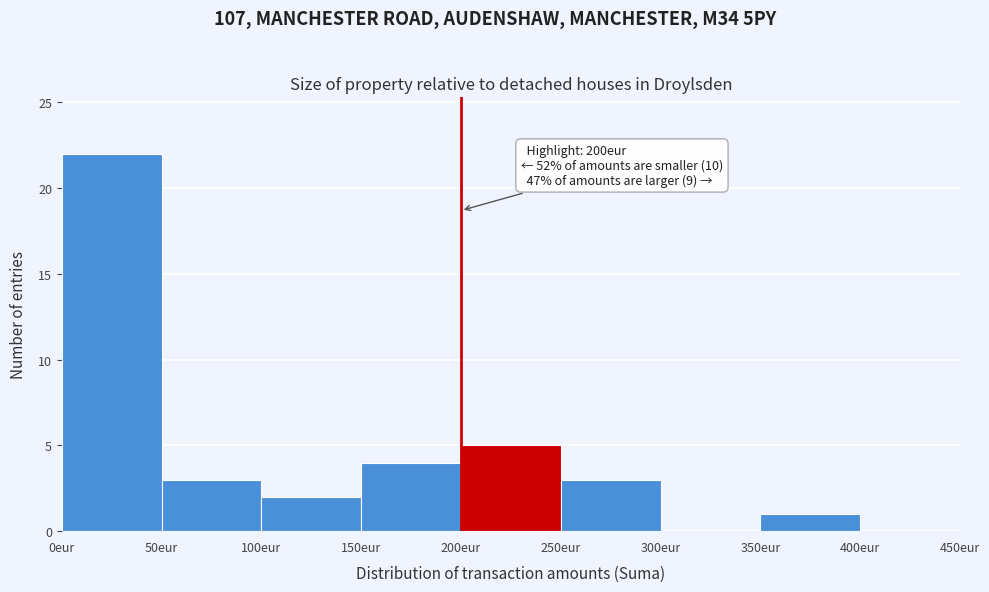

Over which range of the x-axis is the bar tallest?

0 to 50